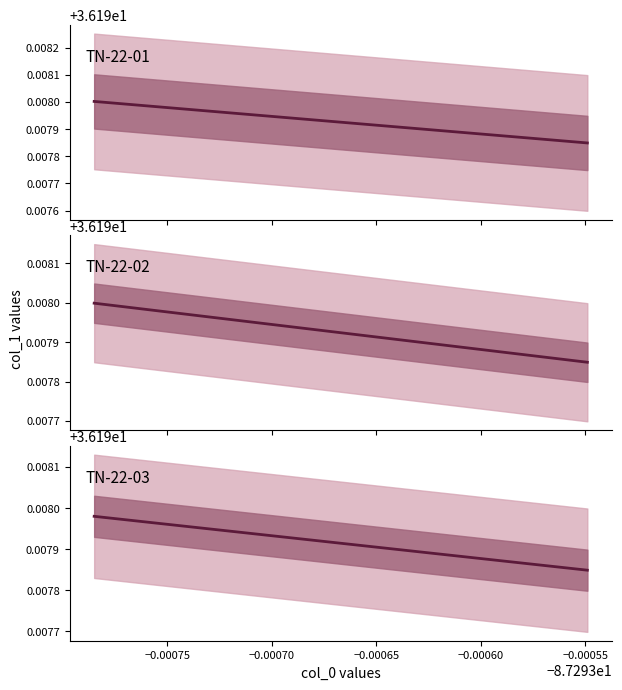

True or false: TN-22-02 has a value of 36.2 at −0.00065.

True